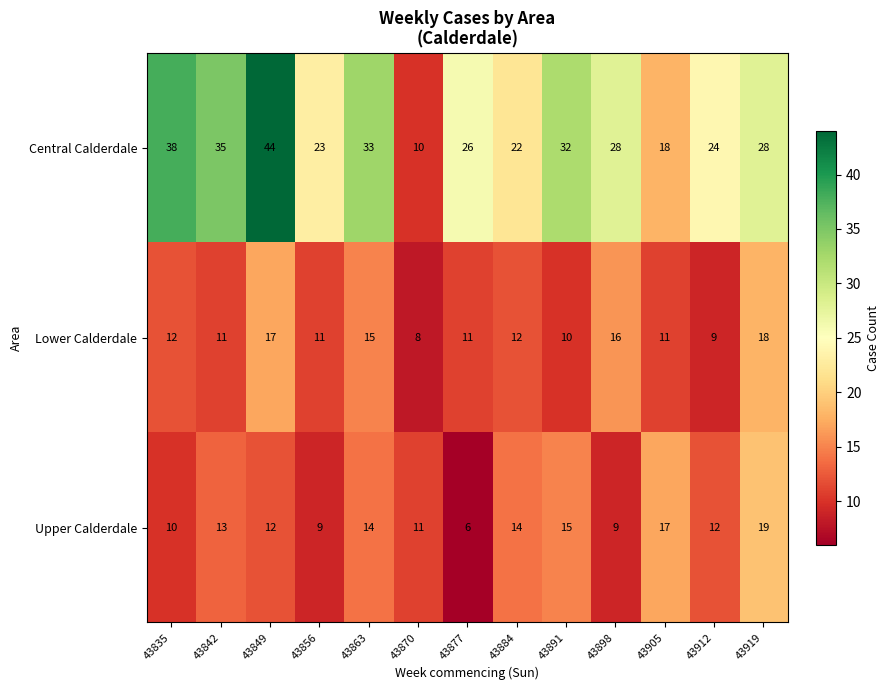

True or false: Upper Calderdale has a value of 14 at 43884.

True